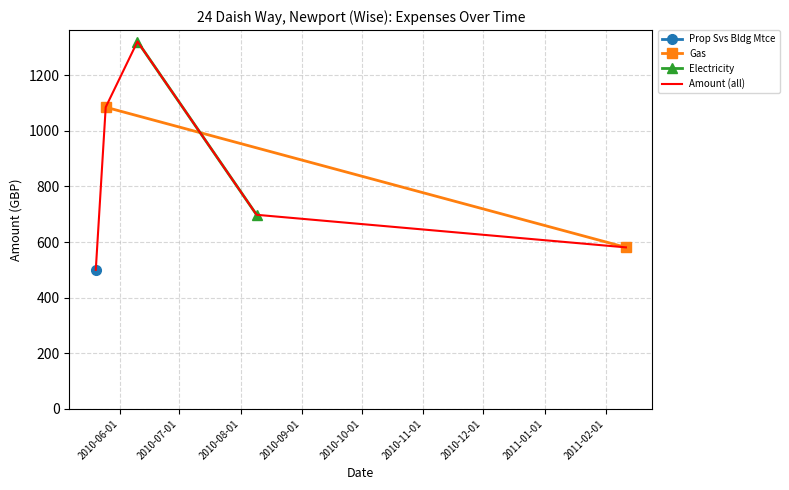

What is the ratio of the value at 2011-02-11 to the value at 2010-08-09?

0.8